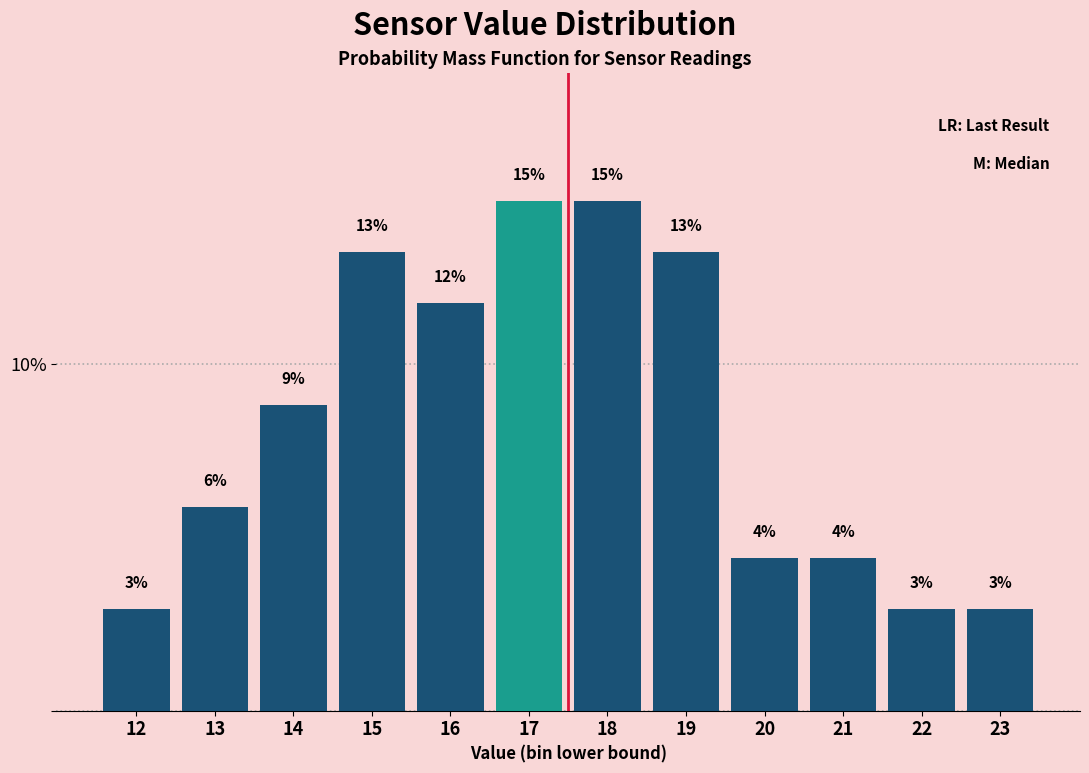

Are the bars horizontal?

No